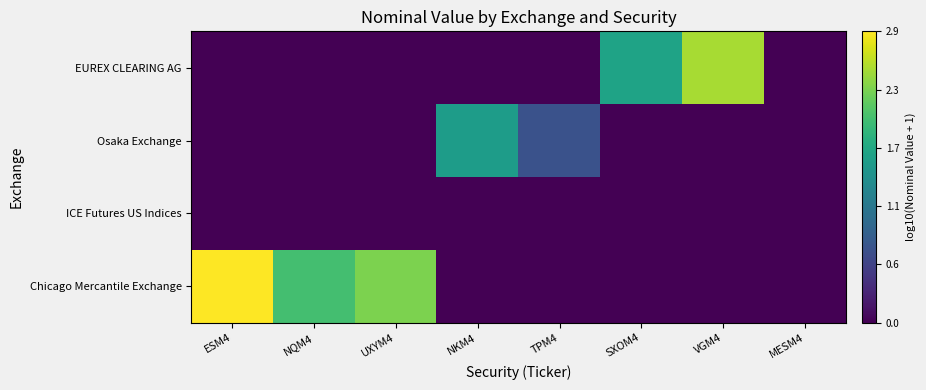

Which has a higher value, NKM4 or MESM4?

NKM4